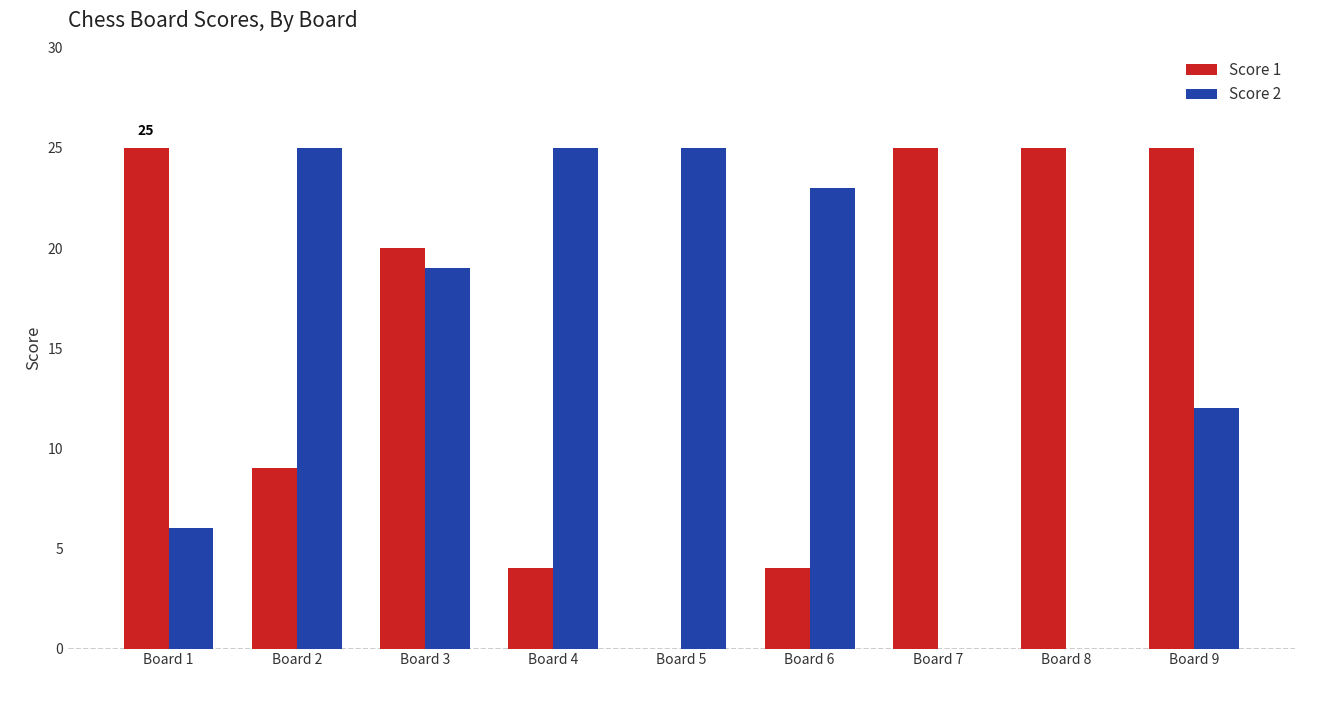

Count the number of categories in the chart.

9